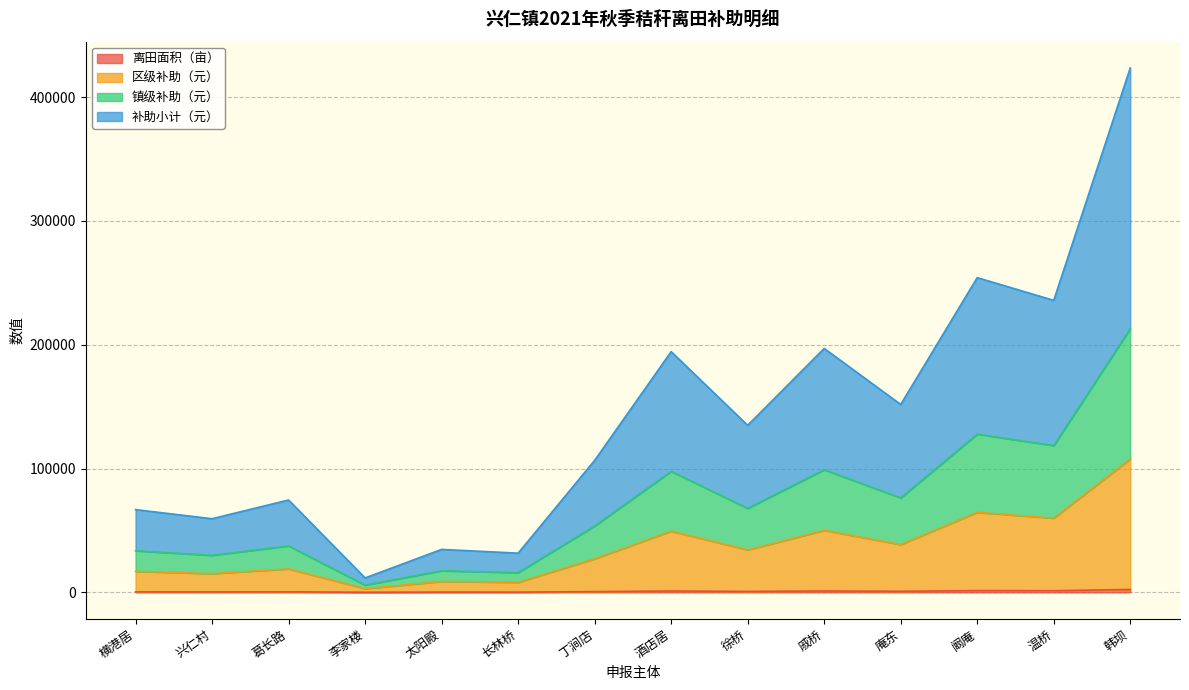

How many interior local valleys does the 镇级补助（元） series have?

6